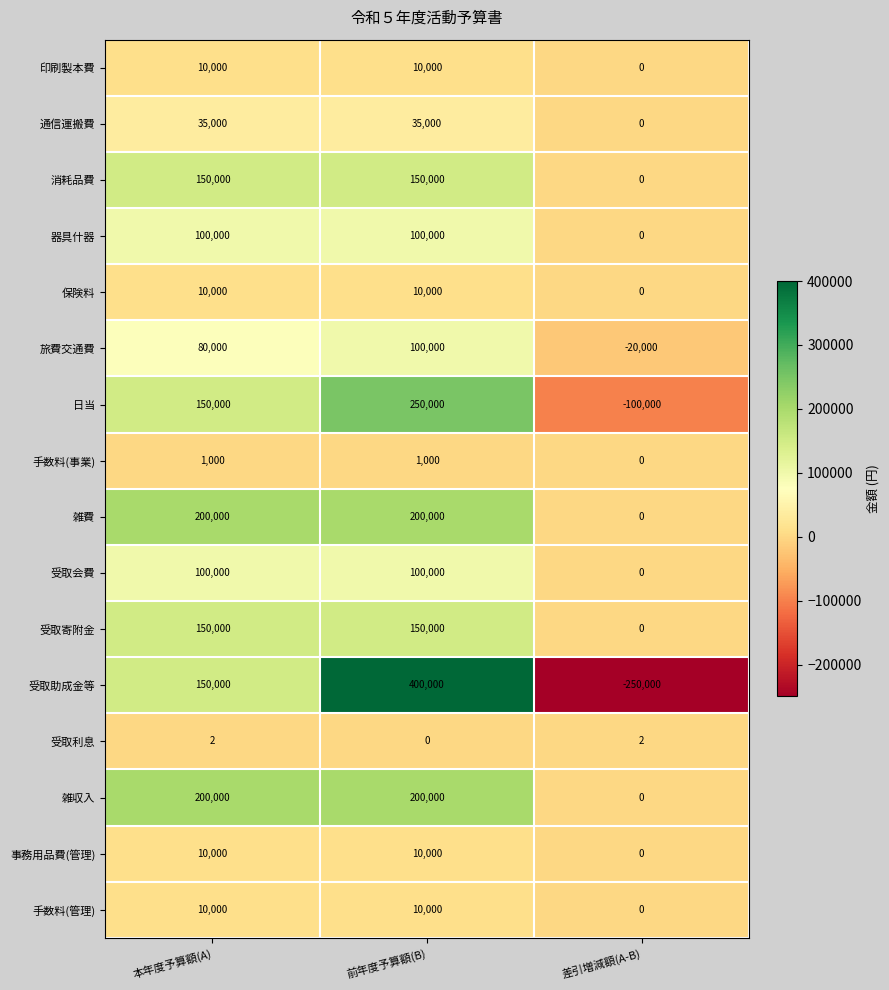

What is the greatest value displayed?

400000